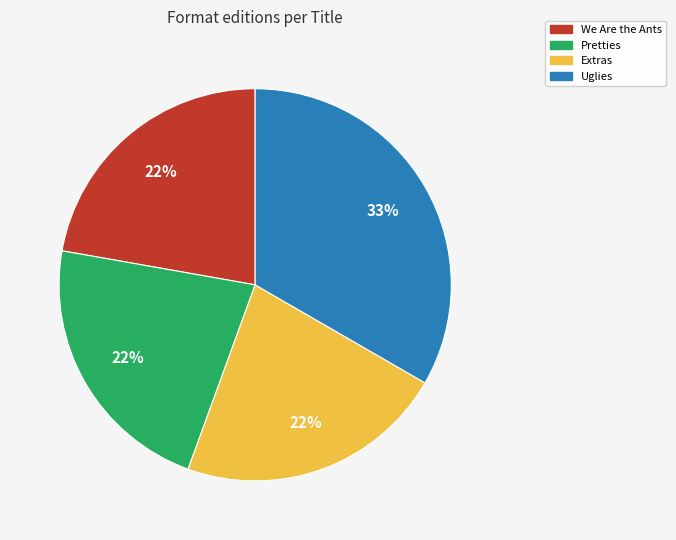

Which slice is the largest?

Uglies